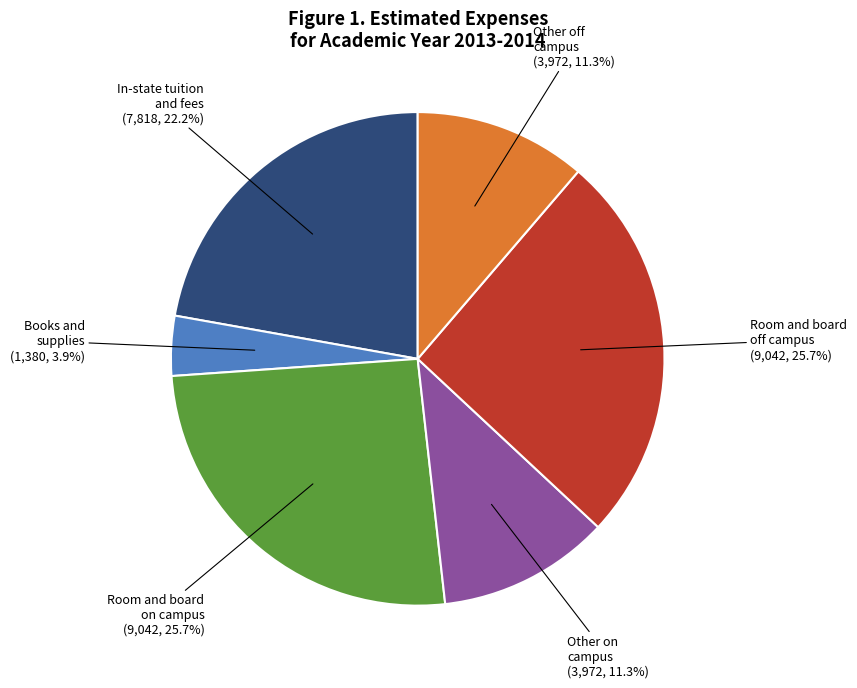

To the nearest percent, what is the difference between the largest and smallest slice percentages?

22%